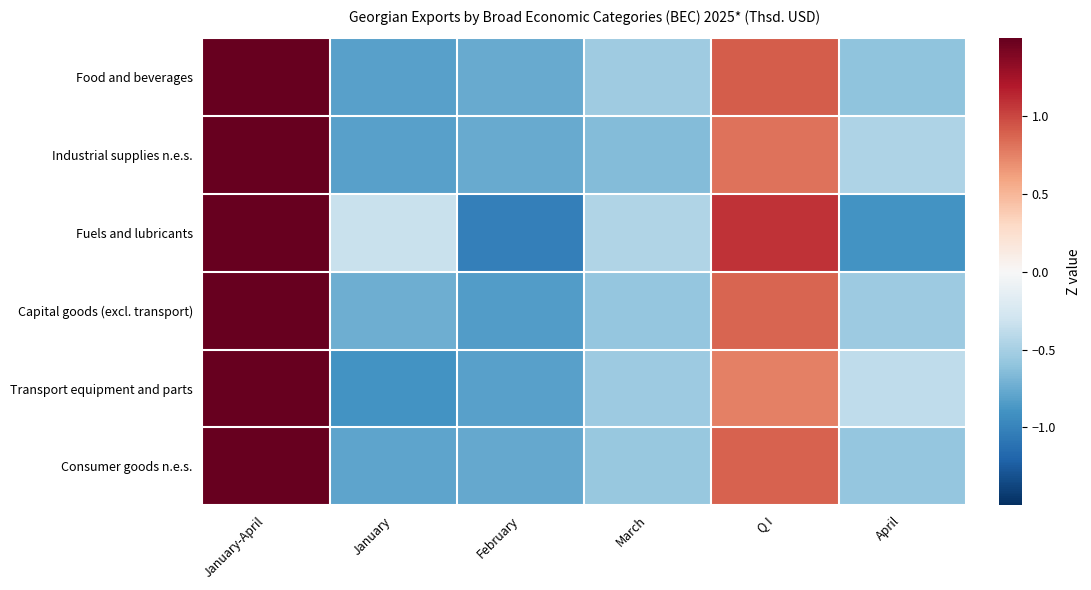

Reading left to right, transcribe all the data shown in this chart.

Food and beverages: January-April=1.8	January=-0.8	February=-0.8	March=-0.5	Q I=0.9	April=-0.6
Industrial supplies n.e.s.: January-April=1.9	January=-0.8	February=-0.8	March=-0.7	Q I=0.8	April=-0.5
Fuels and lubricants: January-April=1.6	January=-0.3	February=-1.0	March=-0.5	Q I=1.1	April=-0.9
Capital goods (excl. transport): January-April=1.8	January=-0.7	February=-0.8	March=-0.6	Q I=0.9	April=-0.5
Transport equipment and parts: January-April=1.9	January=-0.9	February=-0.8	March=-0.5	Q I=0.8	April=-0.4
Consumer goods n.e.s.: January-April=1.8	January=-0.8	February=-0.8	March=-0.6	Q I=0.9	April=-0.6